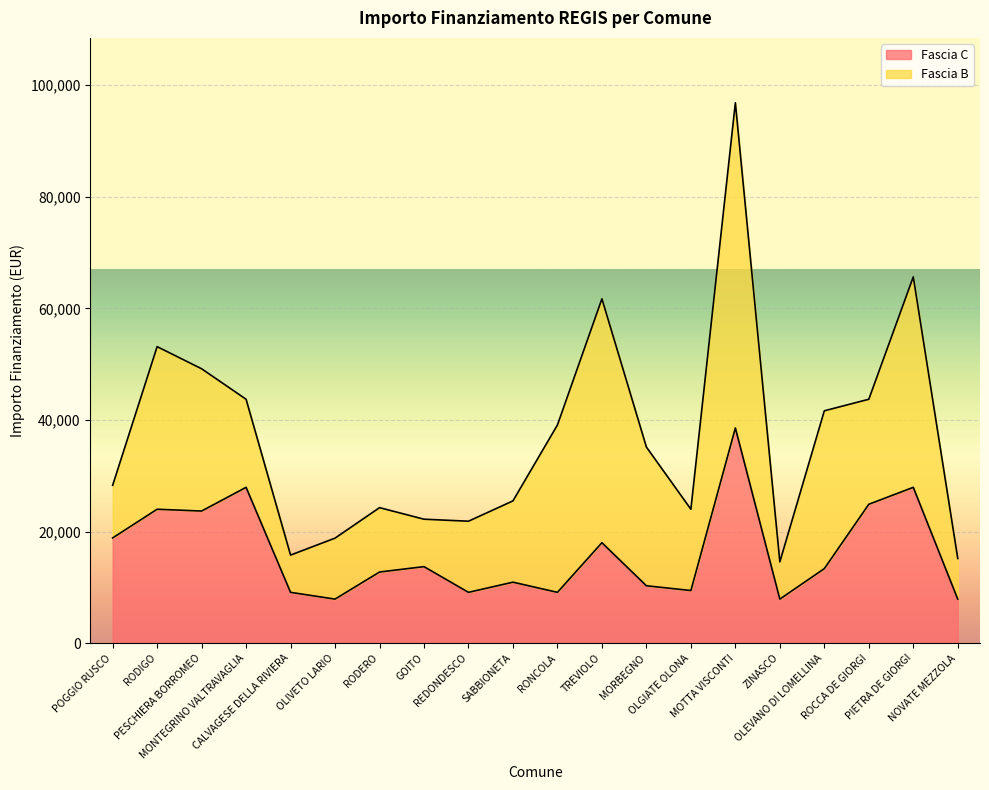

What is the difference between the values at MORBEGNO and MONTEGRINO VALTRAVAGLIA?

17638